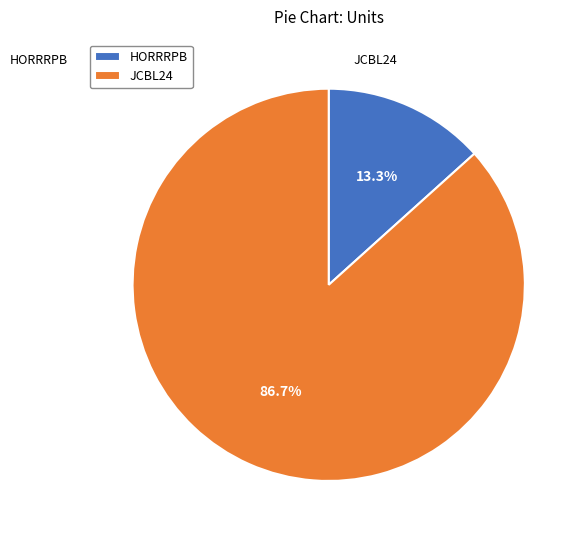

Rank the categories by value from lowest to highest.

HORRRPB, JCBL24